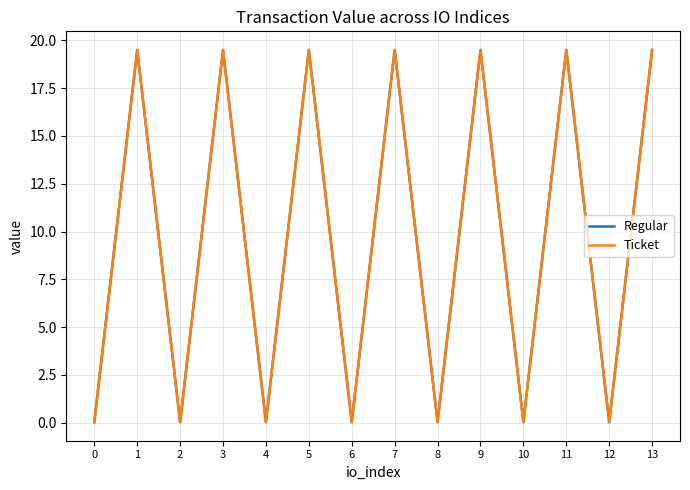

Does the chart display data point markers on the line(s)?

No